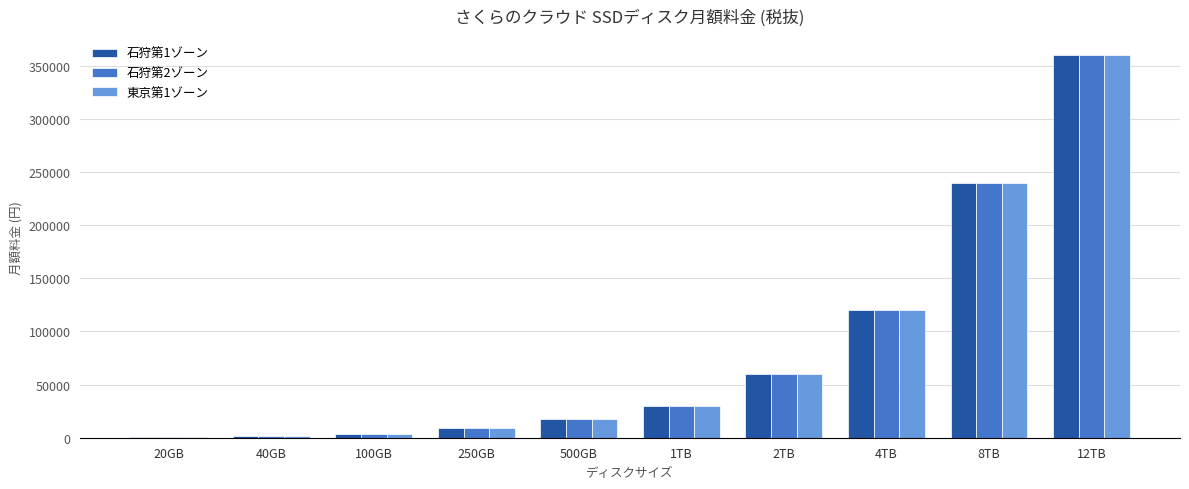

What is the average value of the 東京第1ゾーン series?

84185